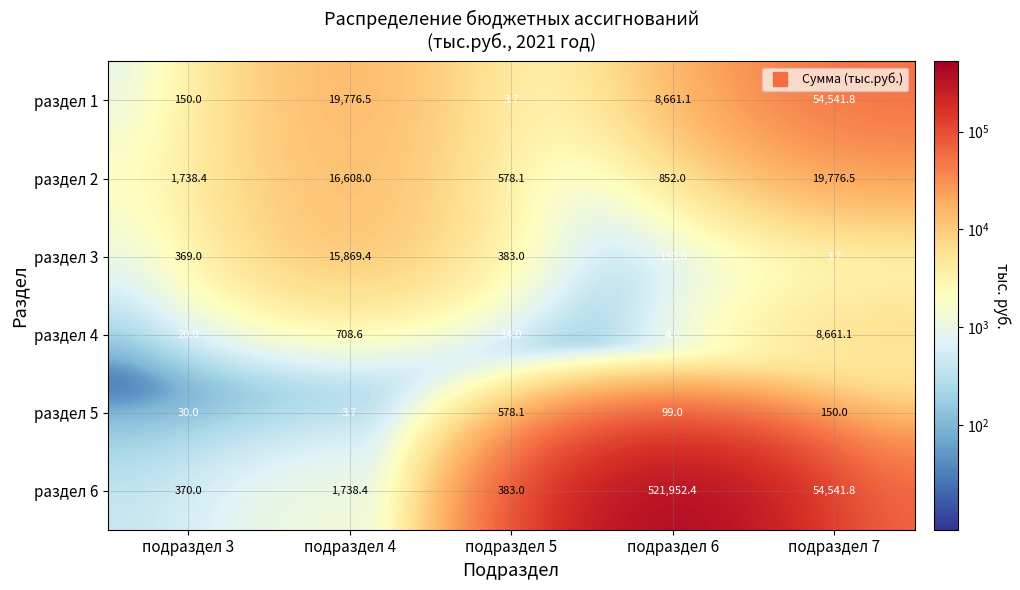

Which series has the largest total across all categories?

раздел 6